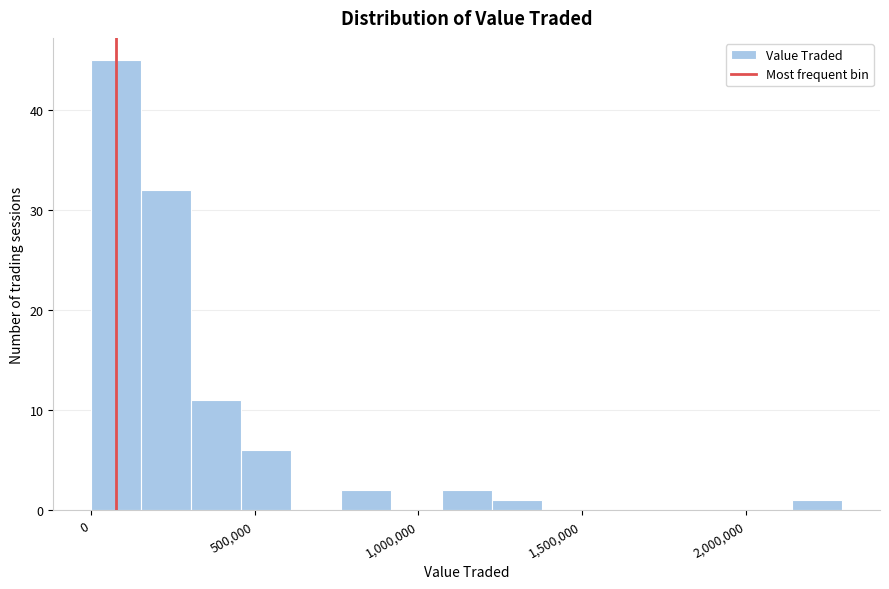

Around what value on the x-axis is the tallest bar? Give the approximate position of its centre, as read against the axis.

100000